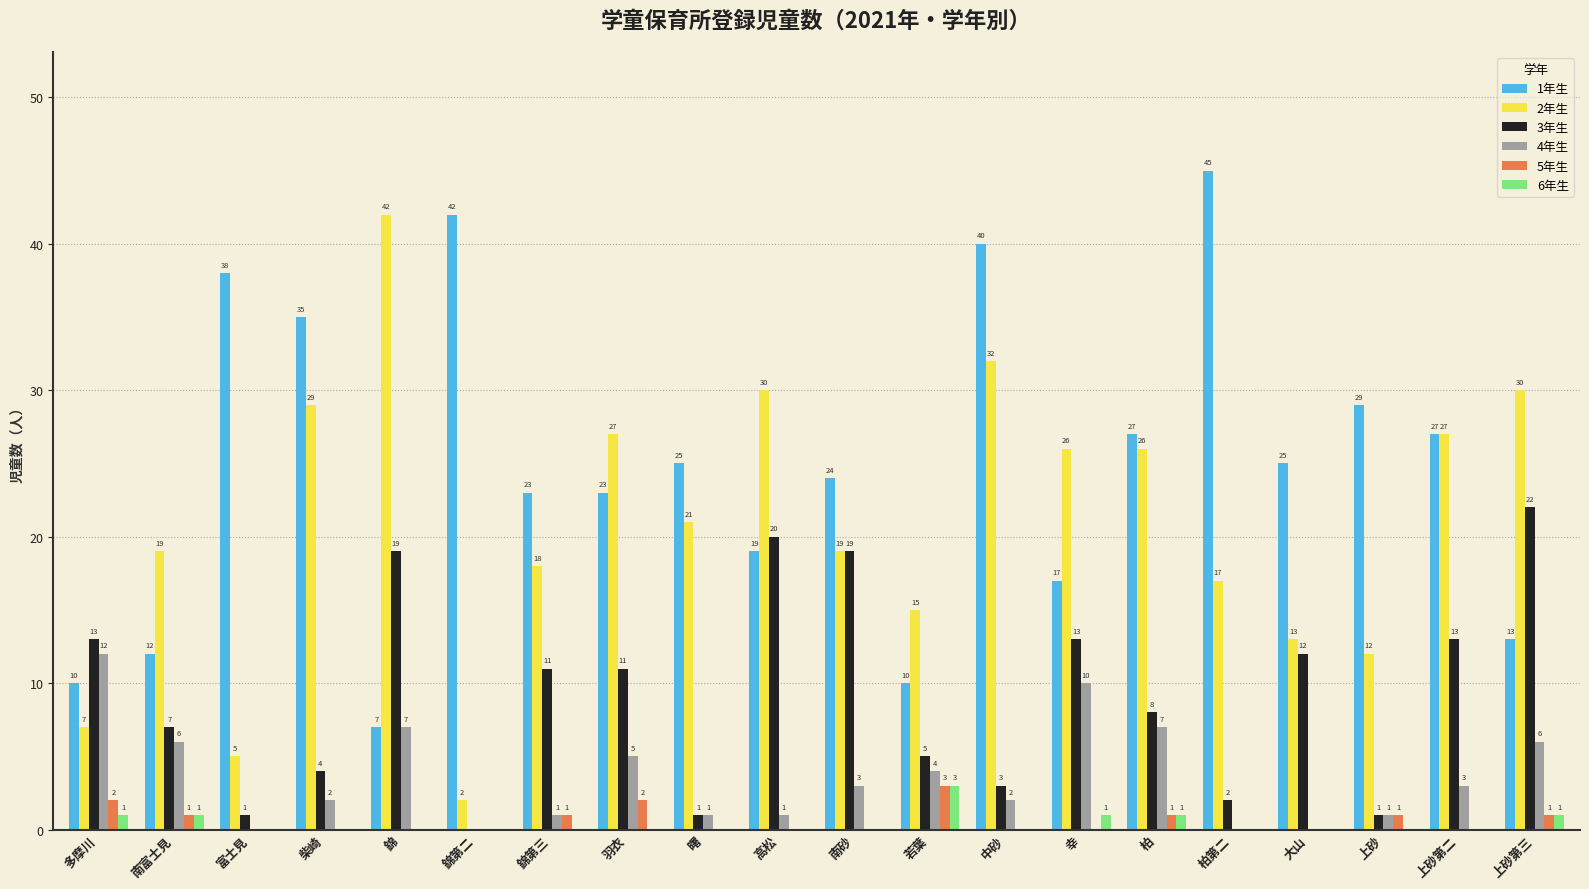

Which series changed the most between 富士見 and 柴崎?

2年生